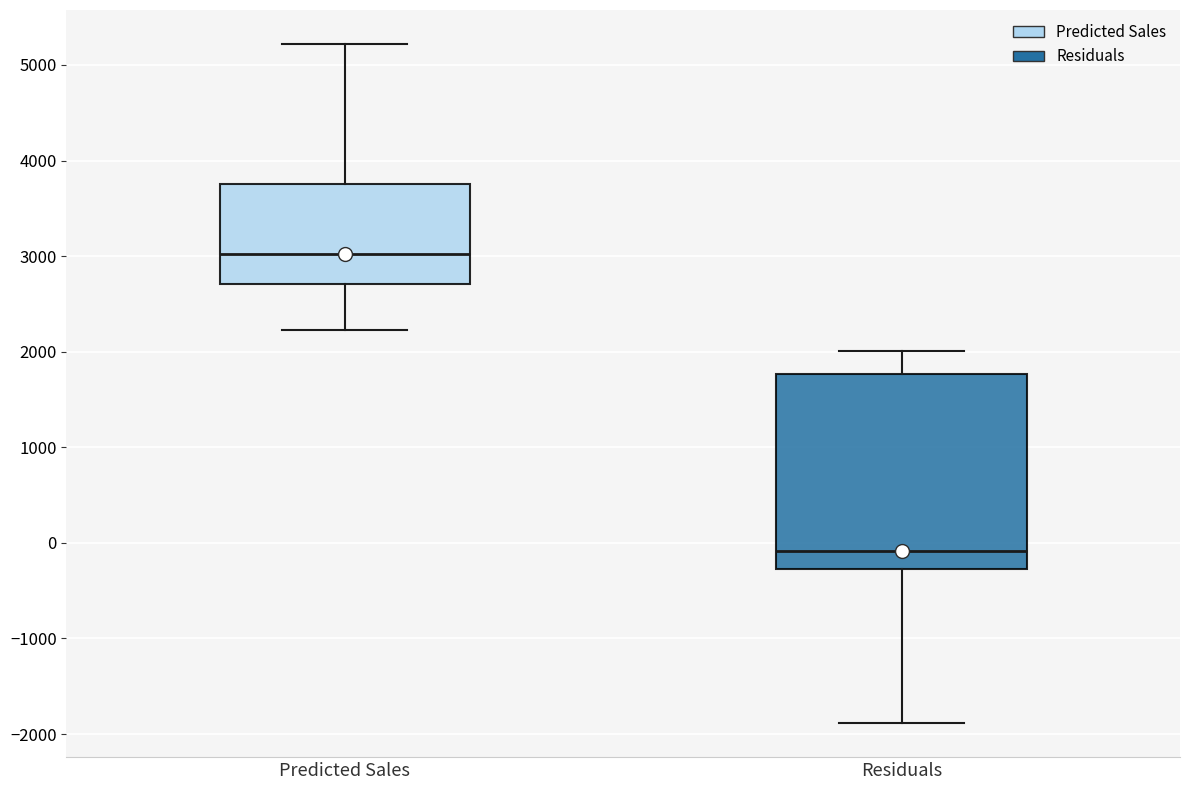

Which box has the lowest median line?

Residuals